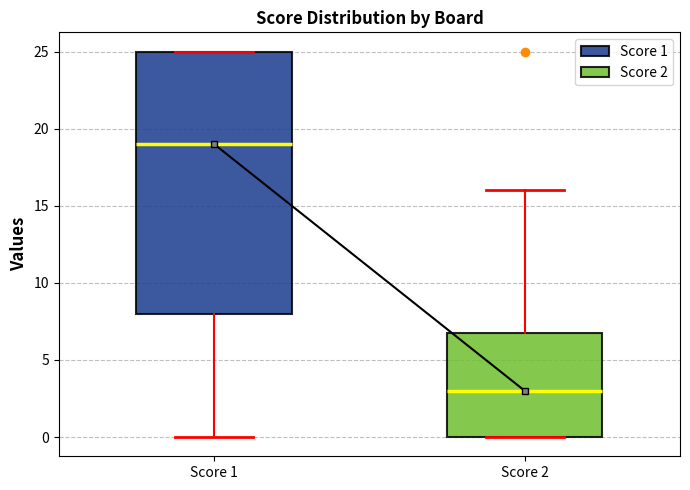

Which box has the highest median line?

Score 1